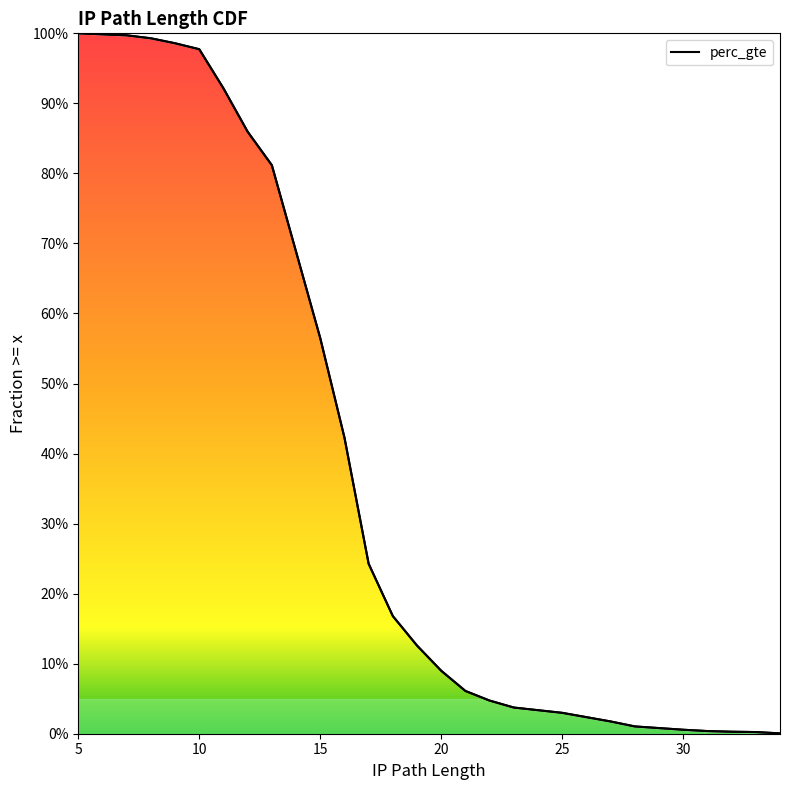

The chart shows a value of 1.4 at 15. True or false?

False